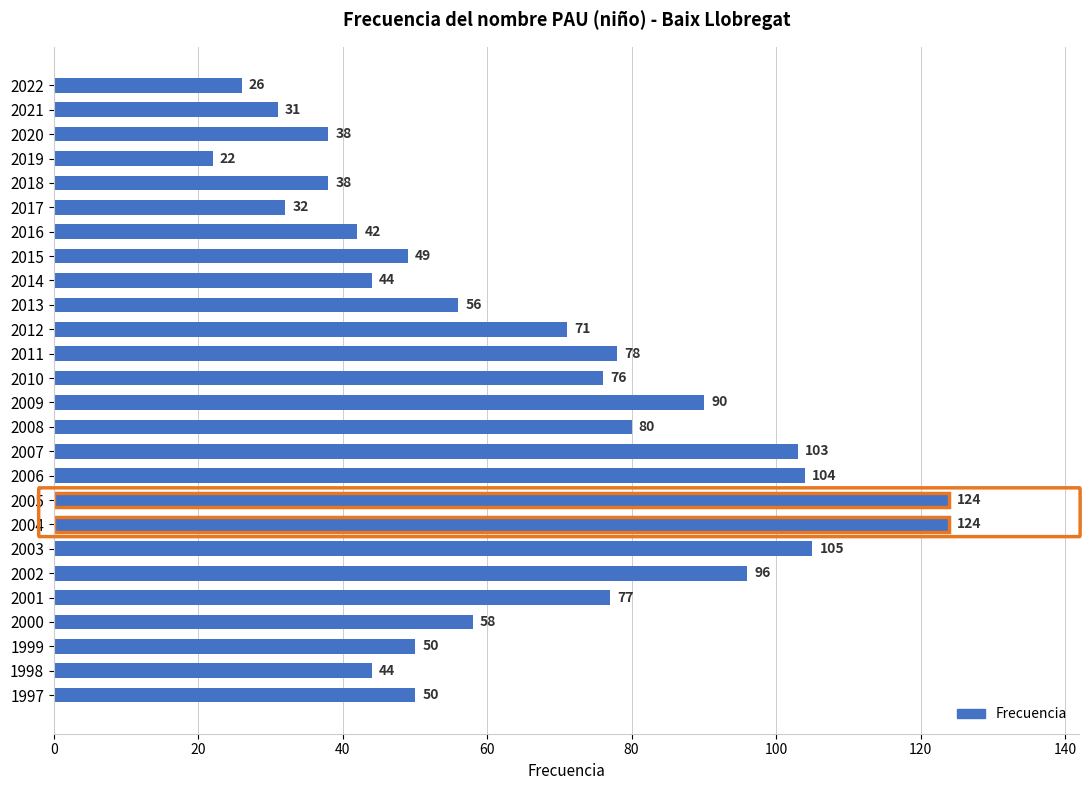

Are the bars horizontal?

Yes